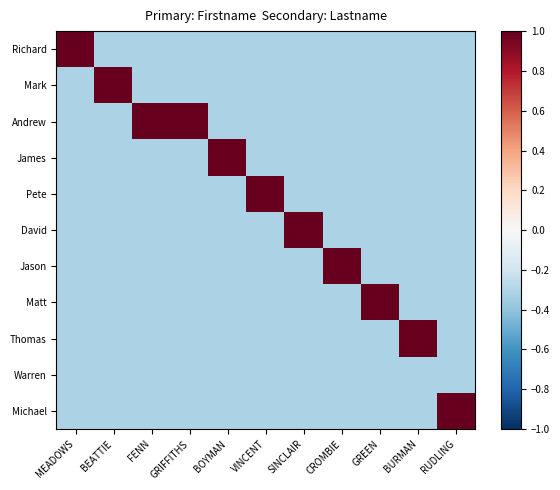

Reading right to left, extract all data points from this chart.

Richard: RUDLING=-0.3	BURMAN=-0.3	GREEN=-0.3	CROMBIE=-0.3	SINCLAIR=-0.3	VINCENT=-0.3	BOYMAN=-0.3	GRIFFITHS=-0.3	FENN=-0.3	BEATTIE=-0.3	MEADOWS=1.0
Mark: RUDLING=-0.3	BURMAN=-0.3	GREEN=-0.3	CROMBIE=-0.3	SINCLAIR=-0.3	VINCENT=-0.3	BOYMAN=-0.3	GRIFFITHS=-0.3	FENN=-0.3	BEATTIE=1.0	MEADOWS=-0.3
Andrew: RUDLING=-0.3	BURMAN=-0.3	GREEN=-0.3	CROMBIE=-0.3	SINCLAIR=-0.3	VINCENT=-0.3	BOYMAN=-0.3	GRIFFITHS=1.0	FENN=1.0	BEATTIE=-0.3	MEADOWS=-0.3
James: RUDLING=-0.3	BURMAN=-0.3	GREEN=-0.3	CROMBIE=-0.3	SINCLAIR=-0.3	VINCENT=-0.3	BOYMAN=1.0	GRIFFITHS=-0.3	FENN=-0.3	BEATTIE=-0.3	MEADOWS=-0.3
Pete: RUDLING=-0.3	BURMAN=-0.3	GREEN=-0.3	CROMBIE=-0.3	SINCLAIR=-0.3	VINCENT=1.0	BOYMAN=-0.3	GRIFFITHS=-0.3	FENN=-0.3	BEATTIE=-0.3	MEADOWS=-0.3
David: RUDLING=-0.3	BURMAN=-0.3	GREEN=-0.3	CROMBIE=-0.3	SINCLAIR=1.0	VINCENT=-0.3	BOYMAN=-0.3	GRIFFITHS=-0.3	FENN=-0.3	BEATTIE=-0.3	MEADOWS=-0.3
Jason: RUDLING=-0.3	BURMAN=-0.3	GREEN=-0.3	CROMBIE=1.0	SINCLAIR=-0.3	VINCENT=-0.3	BOYMAN=-0.3	GRIFFITHS=-0.3	FENN=-0.3	BEATTIE=-0.3	MEADOWS=-0.3
Matt: RUDLING=-0.3	BURMAN=-0.3	GREEN=1.0	CROMBIE=-0.3	SINCLAIR=-0.3	VINCENT=-0.3	BOYMAN=-0.3	GRIFFITHS=-0.3	FENN=-0.3	BEATTIE=-0.3	MEADOWS=-0.3
Thomas: RUDLING=-0.3	BURMAN=1.0	GREEN=-0.3	CROMBIE=-0.3	SINCLAIR=-0.3	VINCENT=-0.3	BOYMAN=-0.3	GRIFFITHS=-0.3	FENN=-0.3	BEATTIE=-0.3	MEADOWS=-0.3
Warren: RUDLING=-0.3	BURMAN=-0.3	GREEN=-0.3	CROMBIE=-0.3	SINCLAIR=-0.3	VINCENT=-0.3	BOYMAN=-0.3	GRIFFITHS=-0.3	FENN=-0.3	BEATTIE=-0.3	MEADOWS=-0.3
Michael: RUDLING=1.0	BURMAN=-0.3	GREEN=-0.3	CROMBIE=-0.3	SINCLAIR=-0.3	VINCENT=-0.3	BOYMAN=-0.3	GRIFFITHS=-0.3	FENN=-0.3	BEATTIE=-0.3	MEADOWS=-0.3